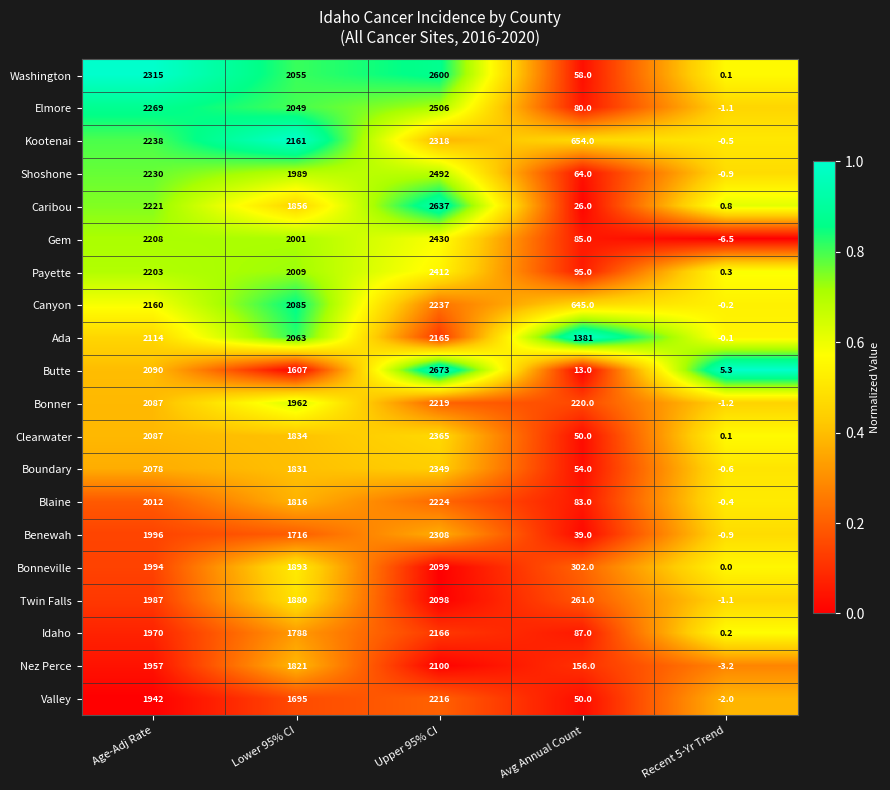

At which category does the chart reach its peak across all series?

Upper 95% CI